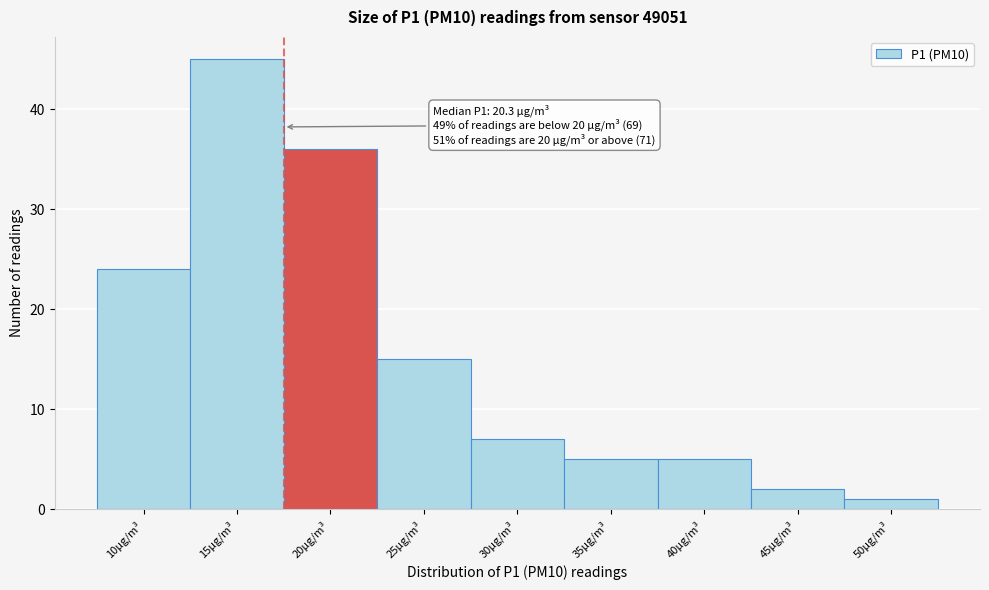

Reading left to right, transcribe all the data shown in this chart.

10µg/m³=24	15µg/m³=45	20µg/m³=36	25µg/m³=15	30µg/m³=7	35µg/m³=5	40µg/m³=5	45µg/m³=2	50µg/m³=1